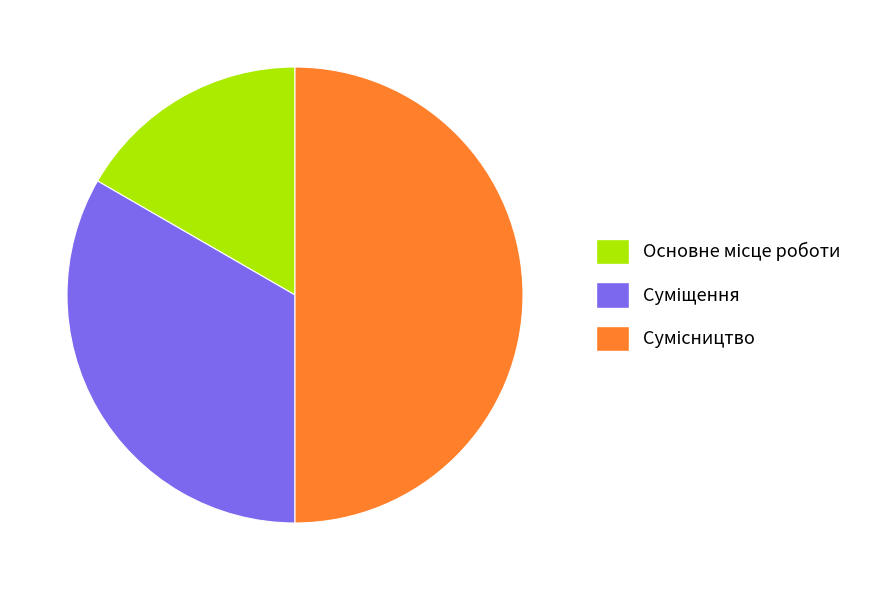

Rank the categories by value from highest to lowest.

Сумісництво, Суміщення, Основне місце роботи